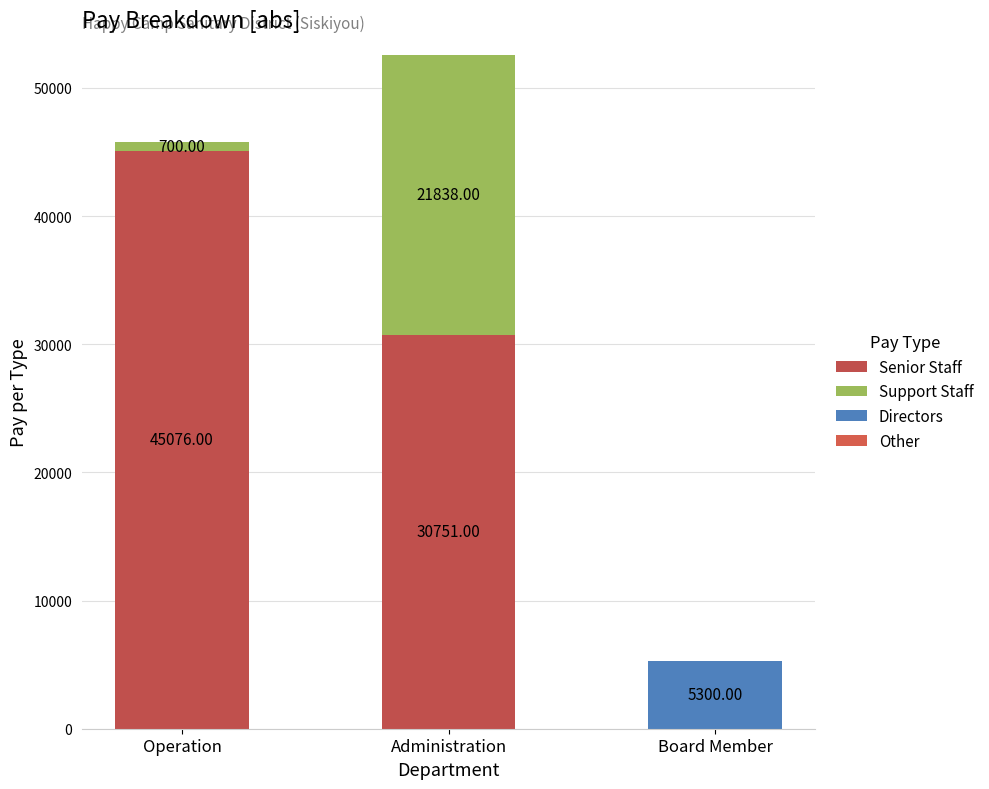

Count the number of data series in this chart.

3